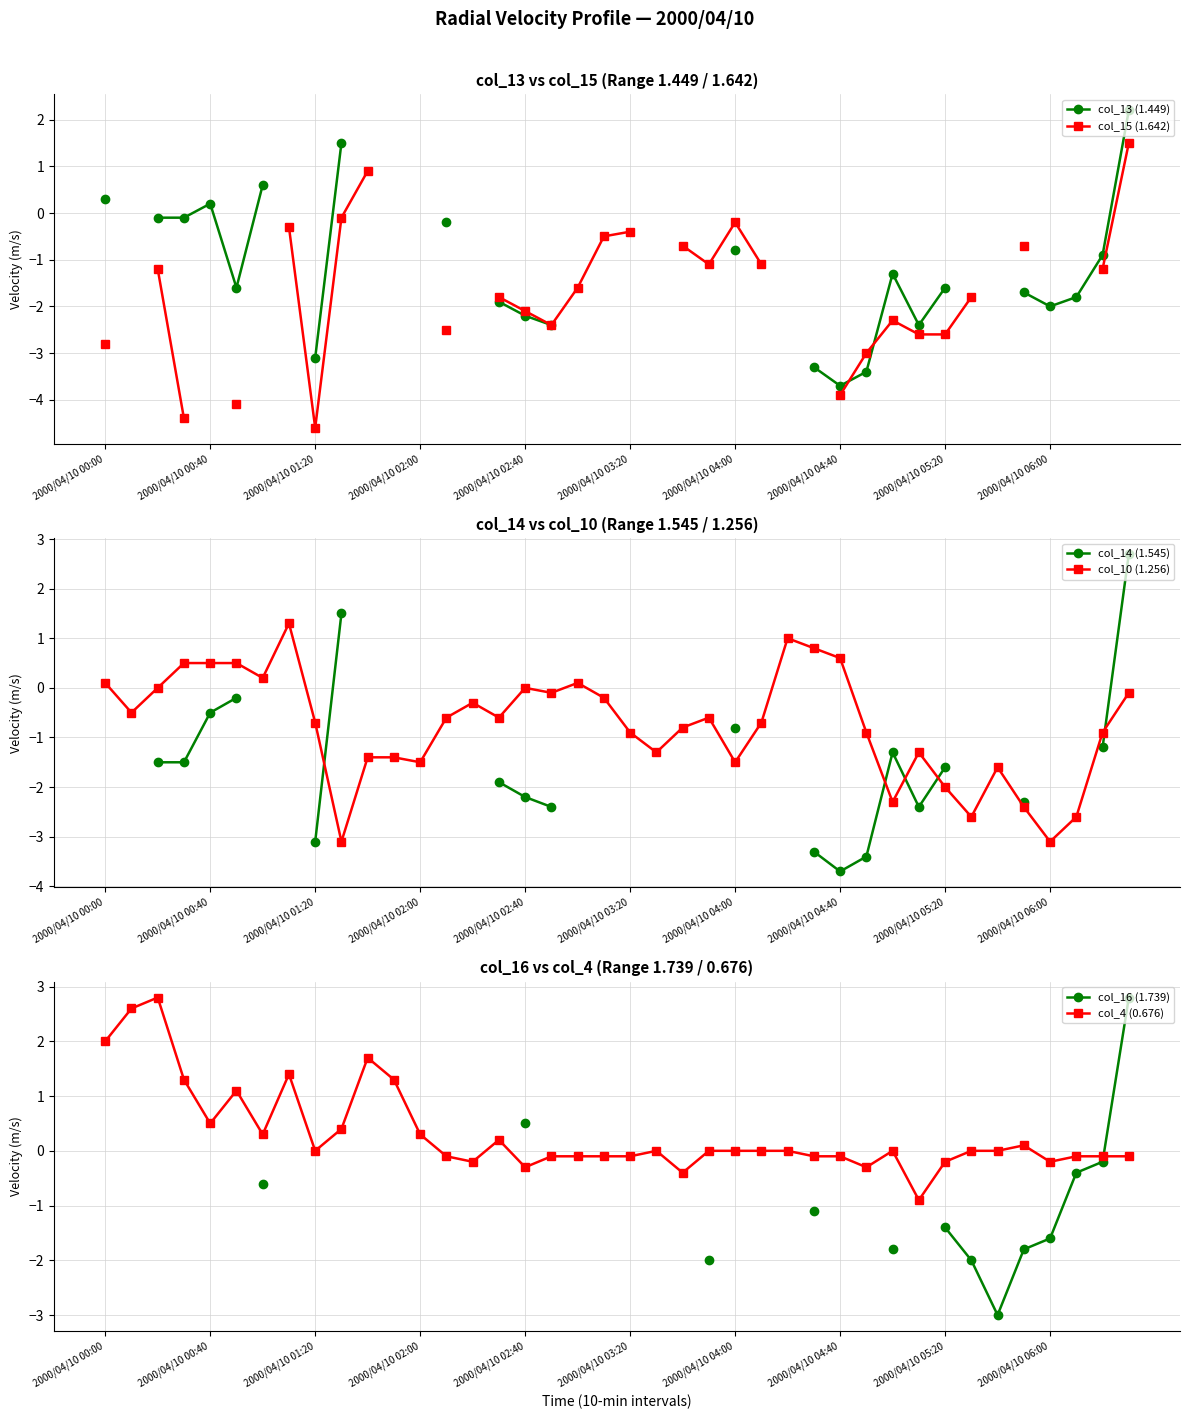

True or false: col_10 (1.256) has more than 2 points higher than both neighbors.

True